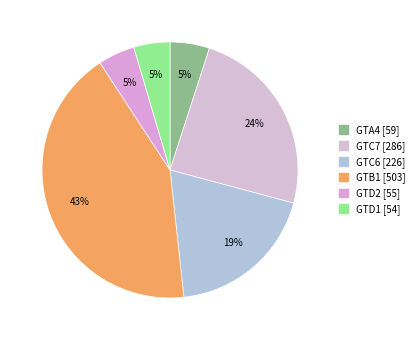

Is there a majority slice in this chart?

No